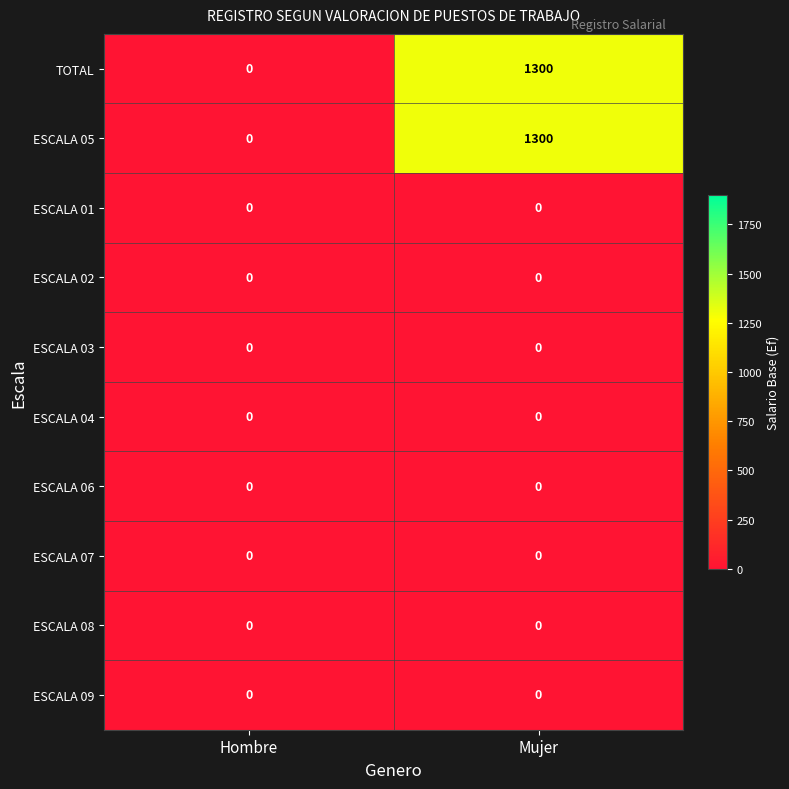

What is the maximum value shown in the chart?

1300